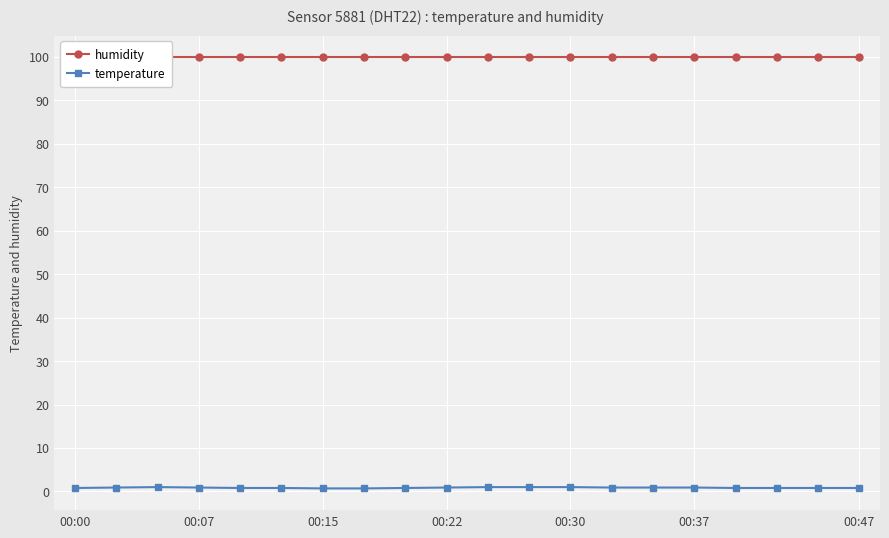

True or false: temperature has more than 0 interior local peaks.

True